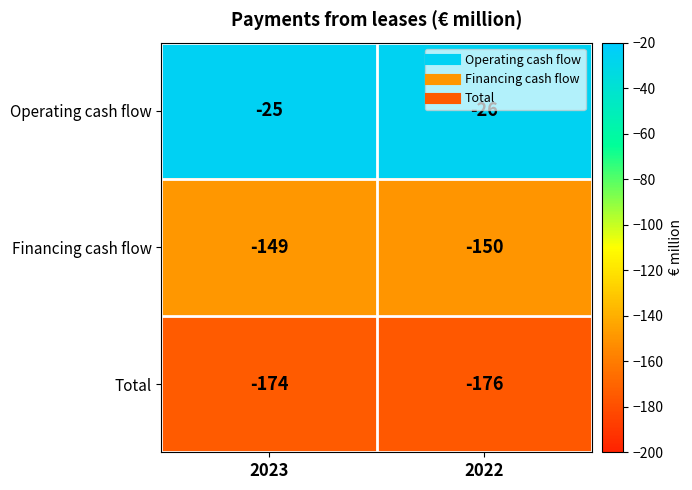

How many data points in Financing cash flow are less than -149?

1